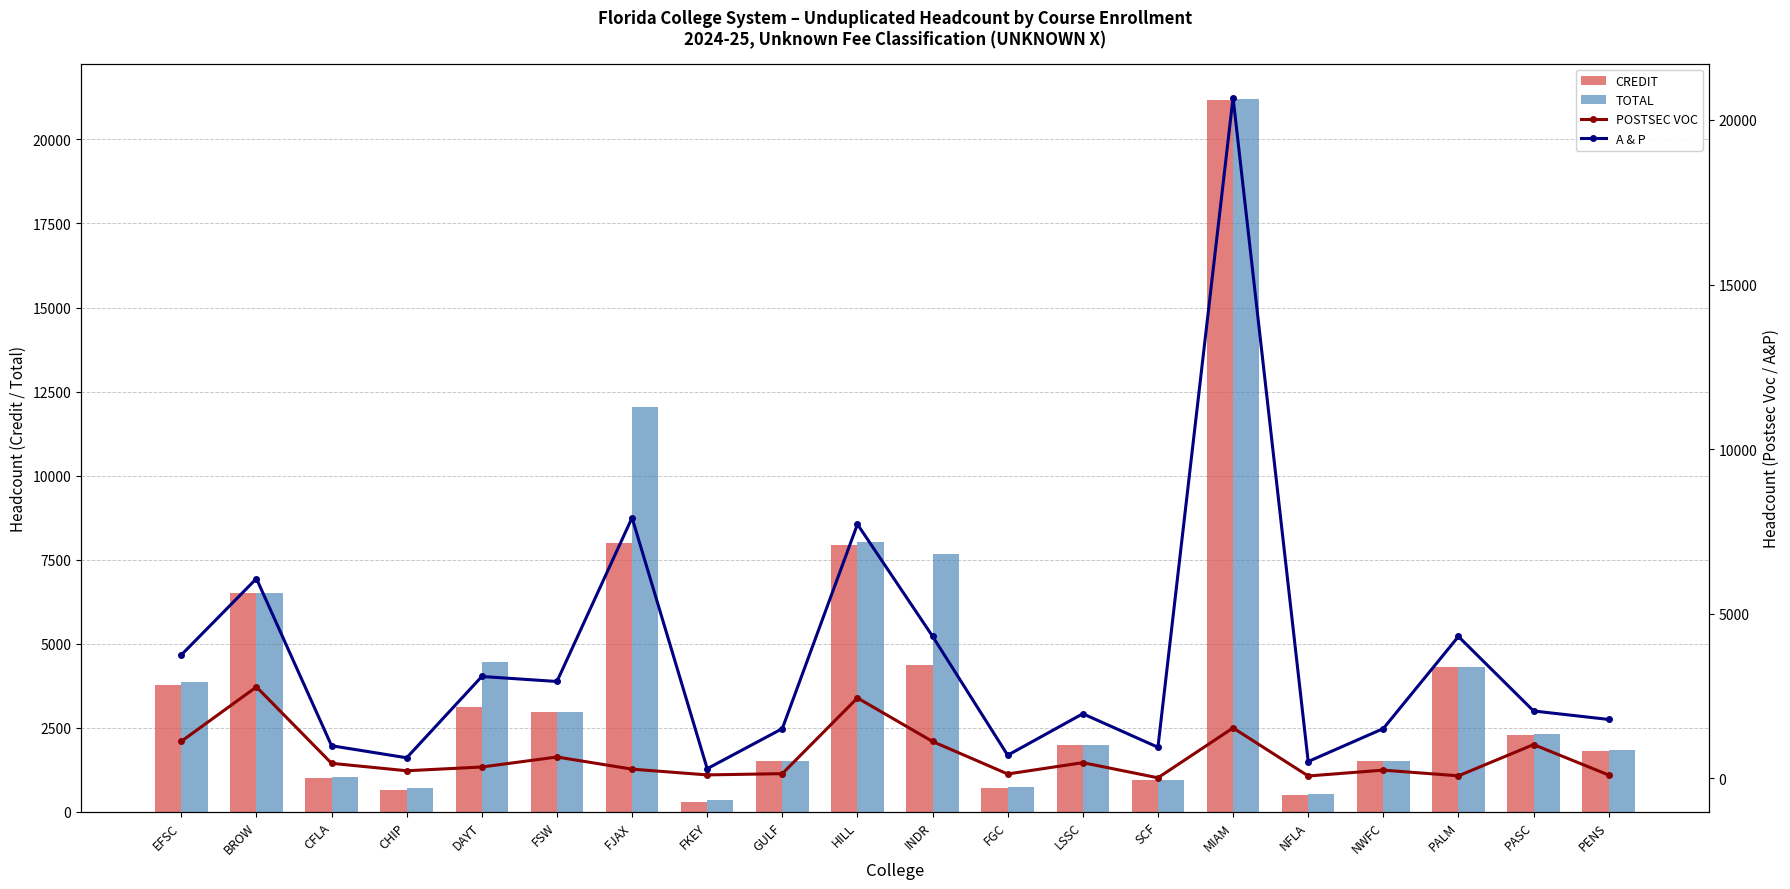

At which label does POSTSEC VOC reach its minimum?

SCF